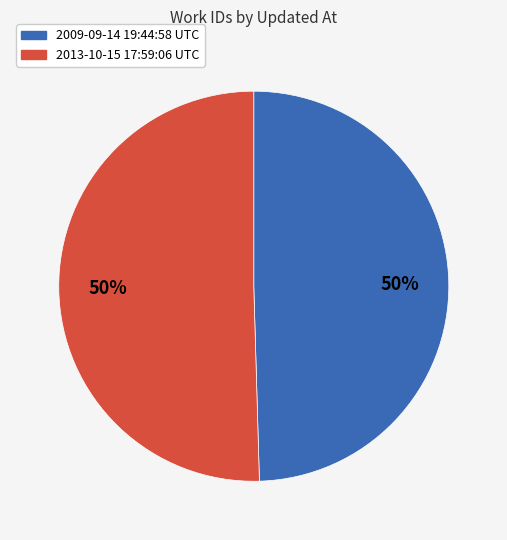

How many segments does this pie chart have?

2